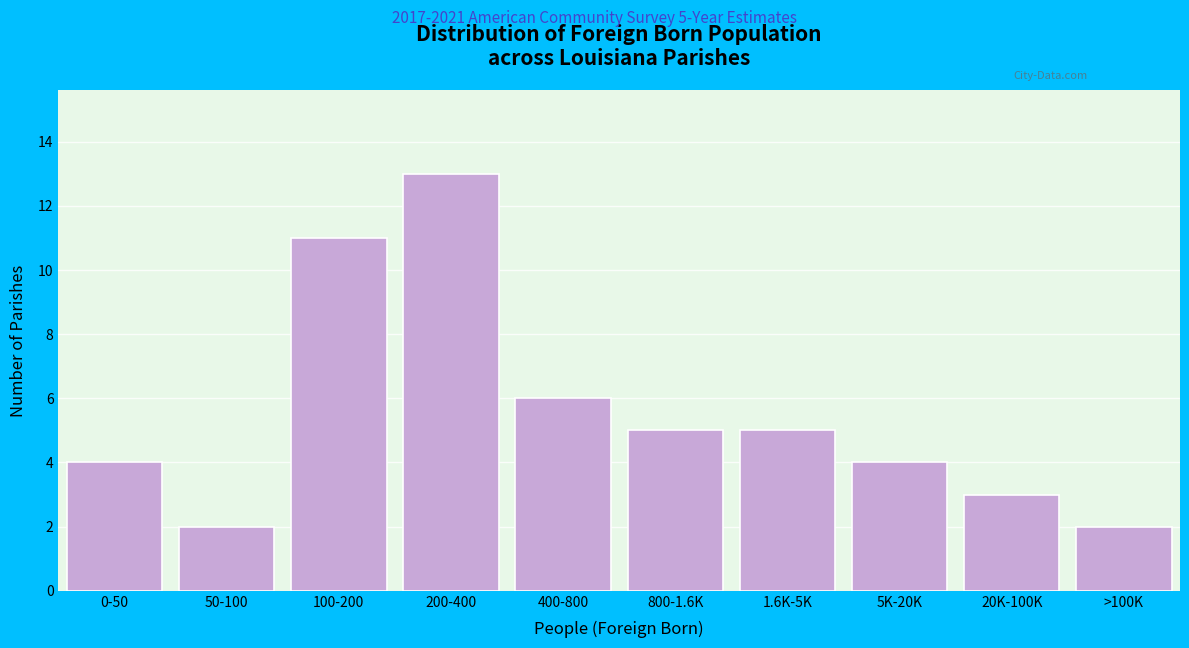

Reading left to right, list all the values displayed in this chart.

4	2	11	13	6	5	5	4	3	2